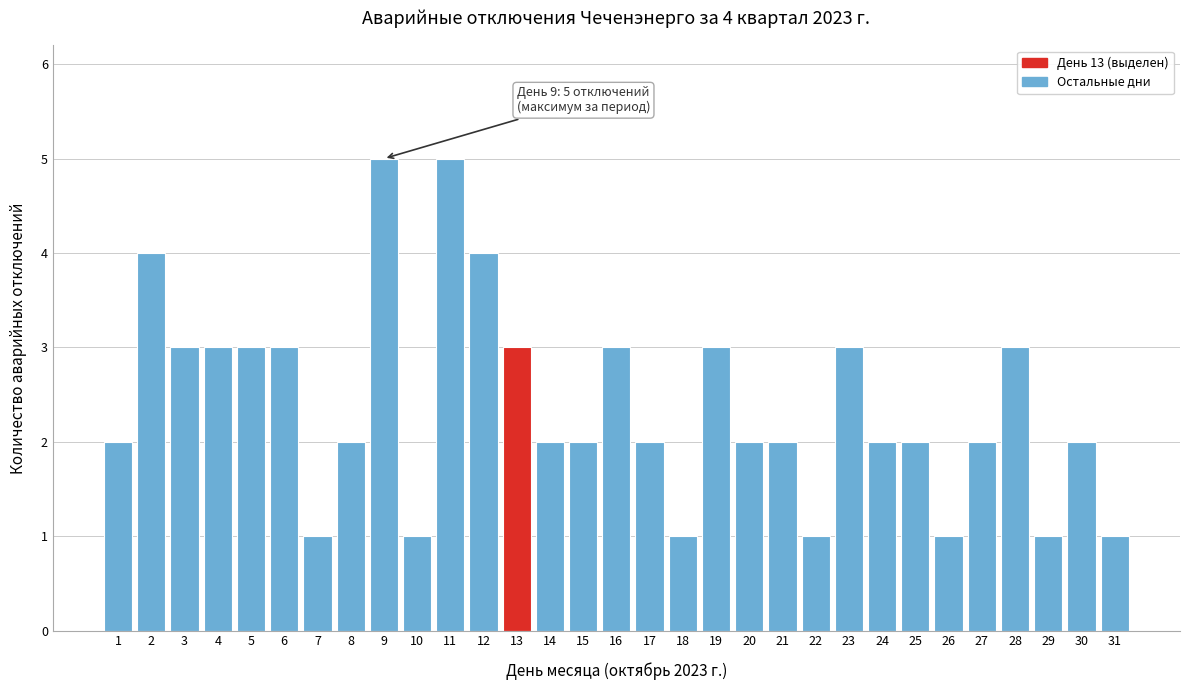

What is the value of the 30th bar from the left?

2